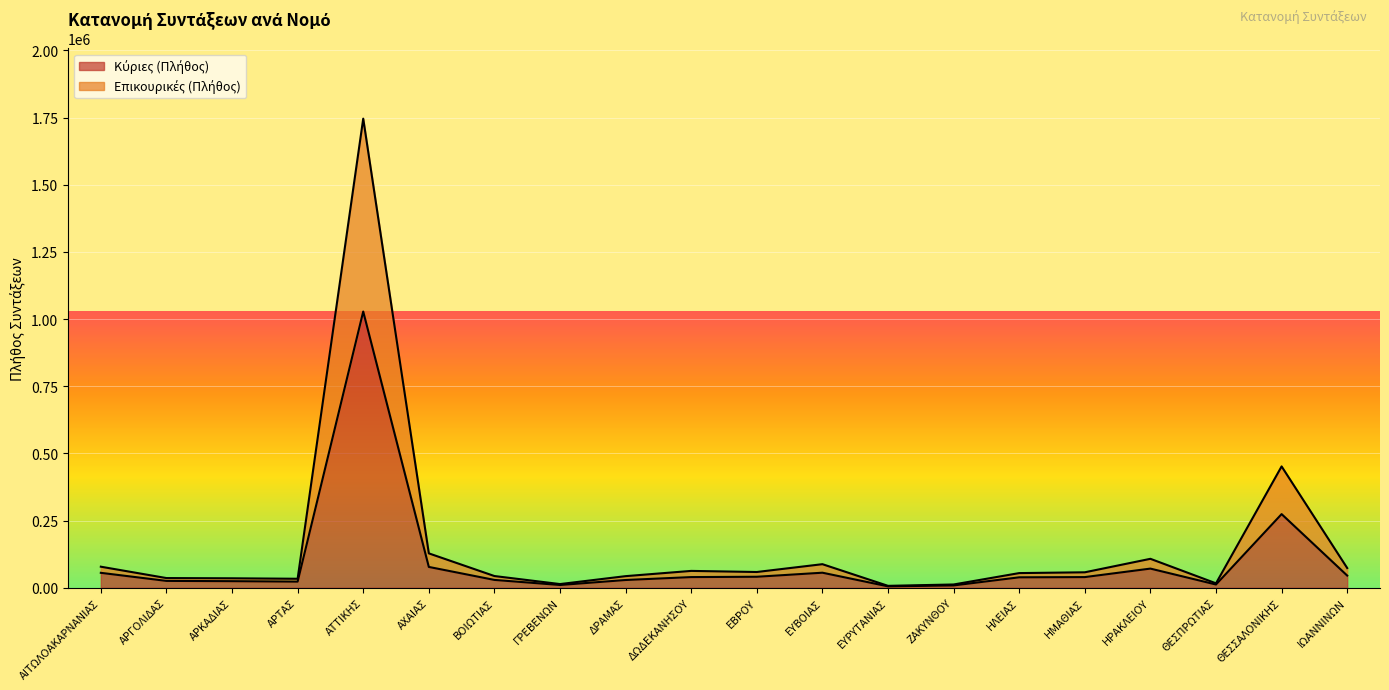

Rank the series at ΑΡΚΑΔΙΑΣ from highest to lowest value.

Επικουρικές (Πλήθος), Κύριες (Πλήθος)